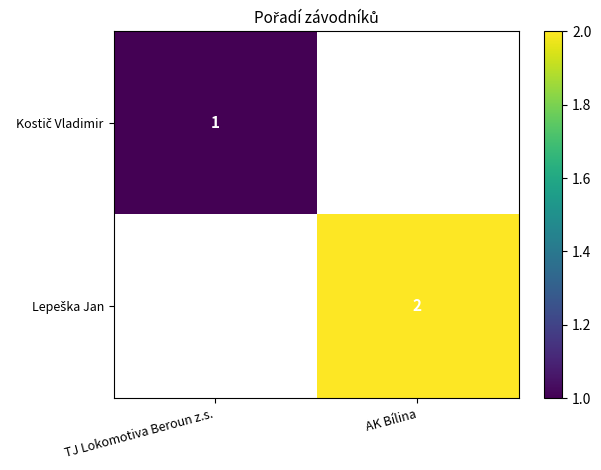

Where is Kostič Vladimir nearest to the value 1?

TJ Lokomotiva Beroun z.s.